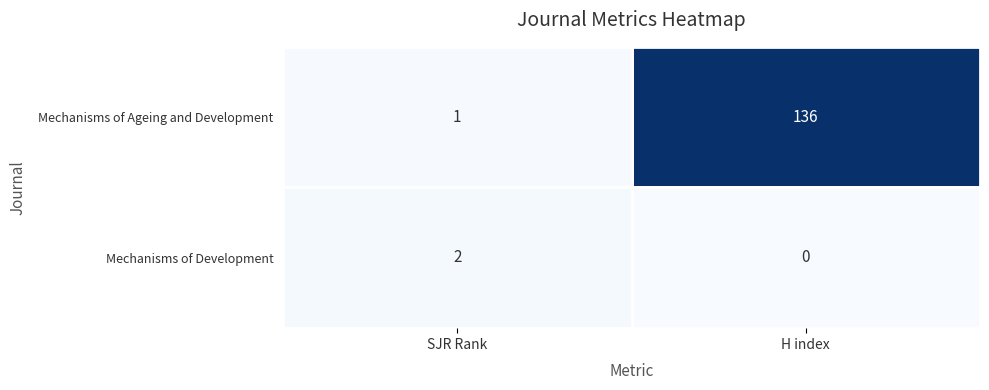

Which category has the lowest value in the Mechanisms of Ageing and Development series?

SJR Rank